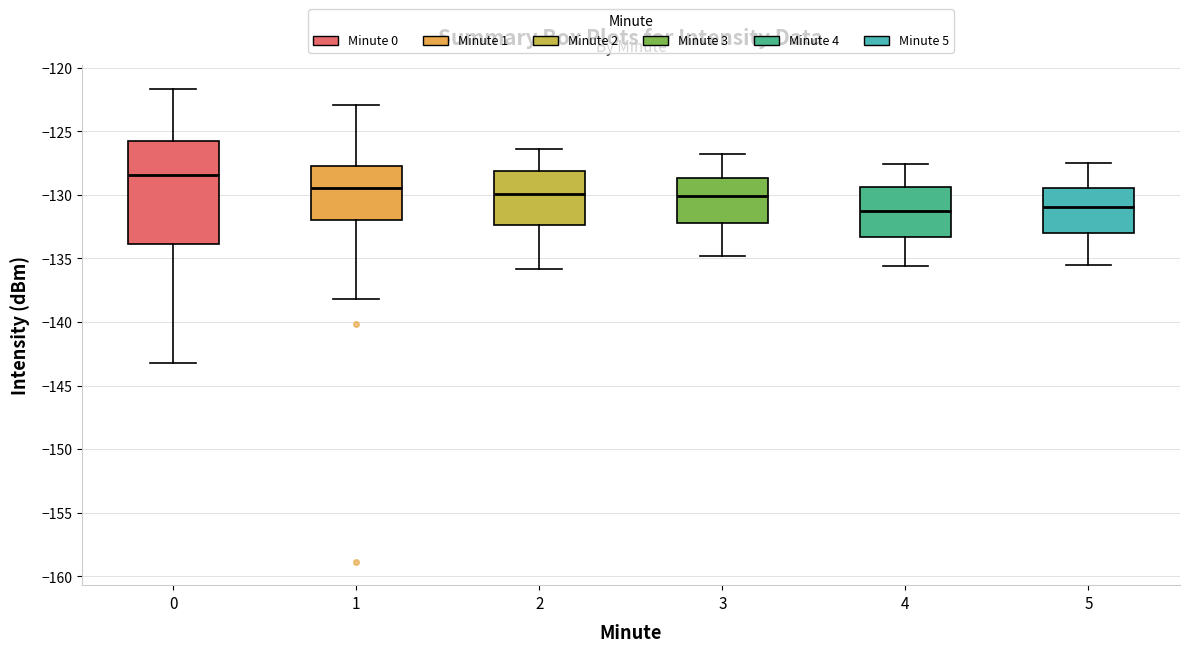

Reading left to right, transcribe this box plot: for each box, give where its median line is, the range the box spans, and where its two whiskers end, as read against the y-axis. The values are not printed on the chart, so give them approximately, as read against the axis.

0: median -128.5, box -134.0 to -126.0, whiskers -143.0 to -121.5
1: median -129.5, box -132.0 to -127.5, whiskers -138.0 to -123.0
2: median -130.0, box -132.5 to -128.0, whiskers -136.0 to -126.5
3: median -130.0, box -132.0 to -128.5, whiskers -135.0 to -127.0
4: median -131.0, box -133.5 to -129.5, whiskers -135.5 to -127.5
5: median -131.0, box -133.0 to -129.5, whiskers -135.5 to -127.5